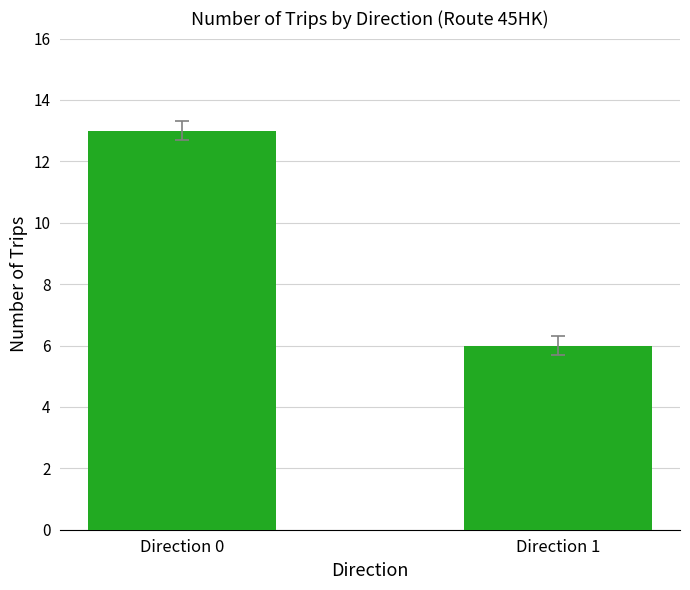

At which label is the value closest to 9?

Direction 1